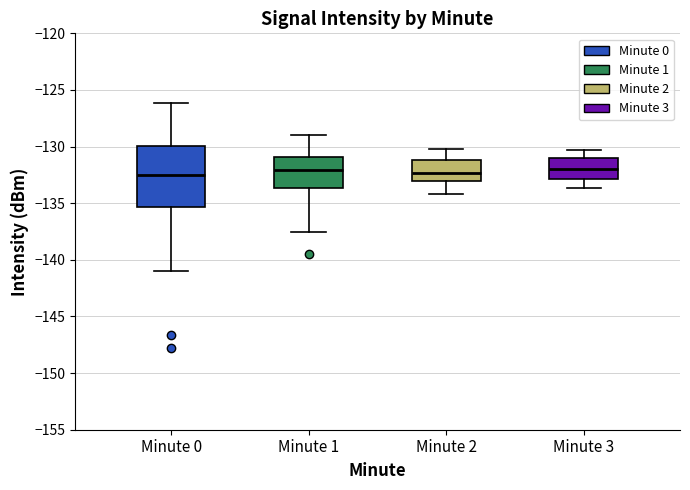

Where is the upper edge of the box for Minute 3 on the y-axis? The values are not printed on the chart, so give them approximately, as read against the axis.

-131.0